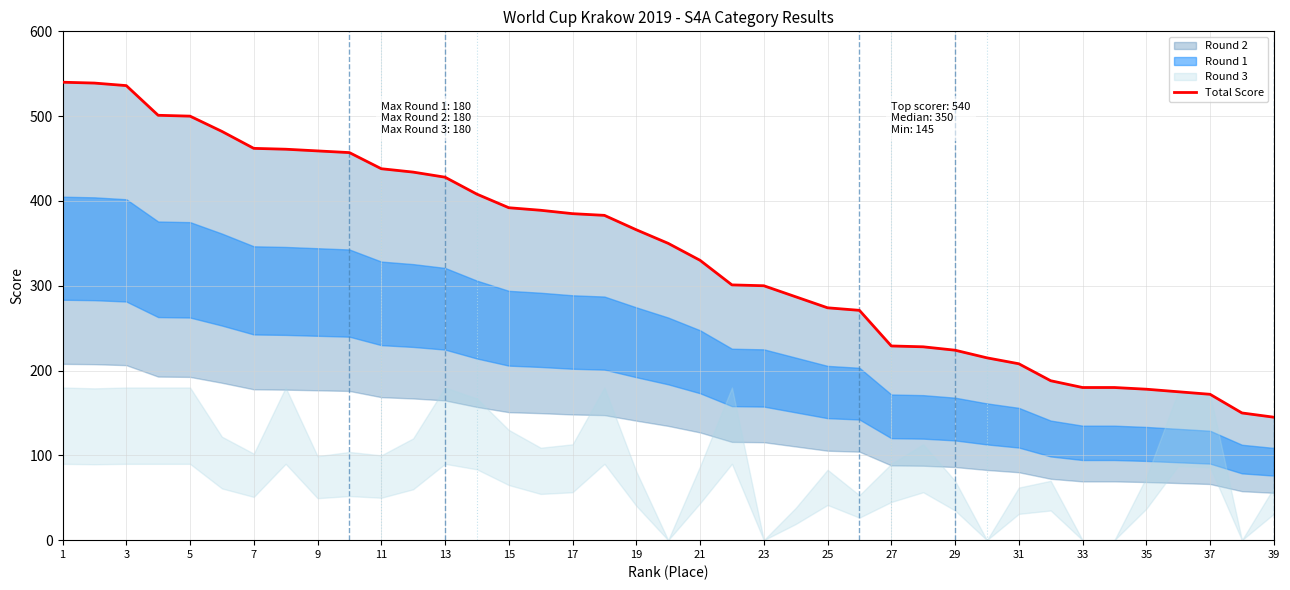

What is the average value?

337